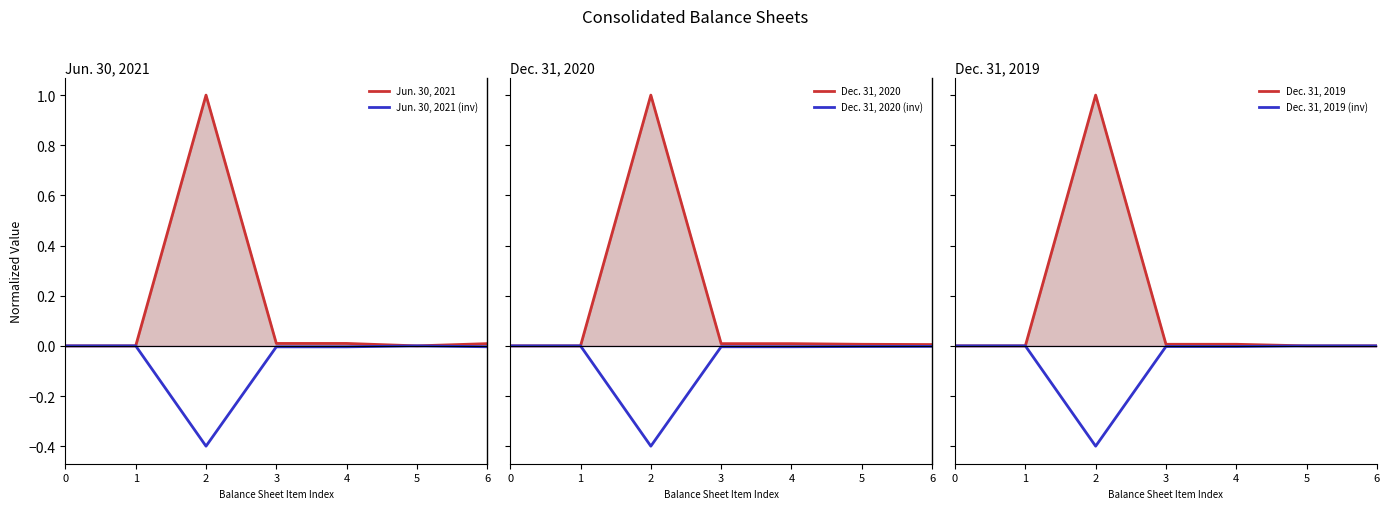

At 3, list the series in order from smallest to largest.

Jun. 30, 2021 (inv), Dec. 31, 2020 (inv), Dec. 31, 2019 (inv), Dec. 31, 2019, Dec. 31, 2020, Jun. 30, 2021